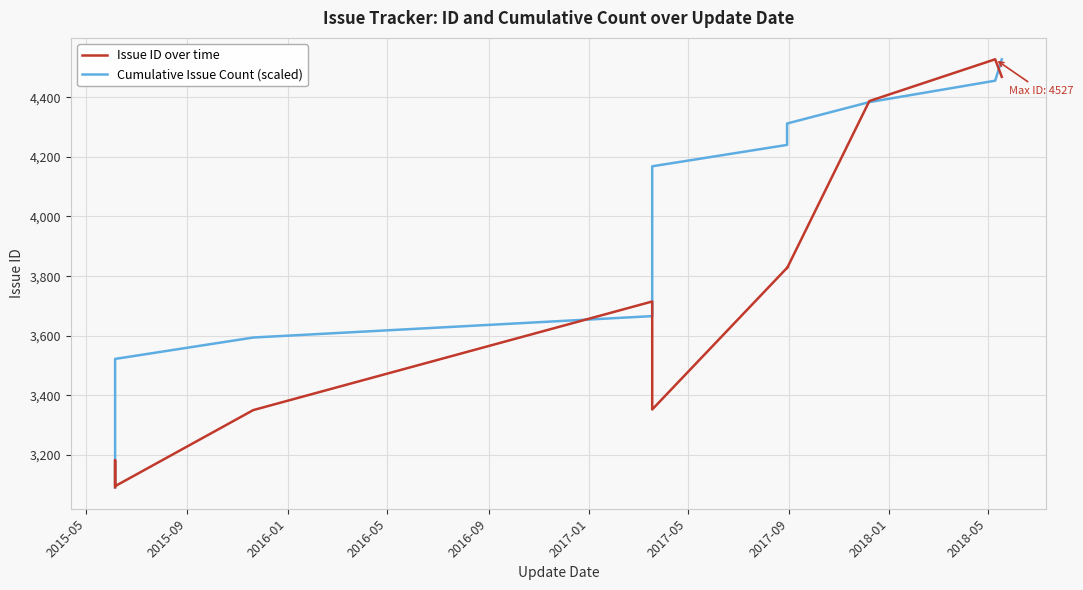

True or false: Cumulative Issue Count (scaled) has a value of 5635.2 at 2017-05.

False